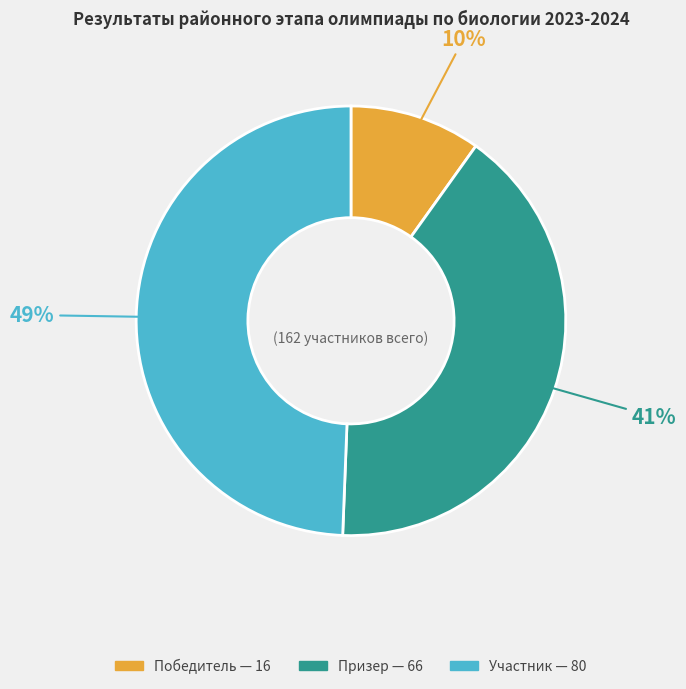

Approximately how many times larger is the value at Победитель compared to Призер?

0.2